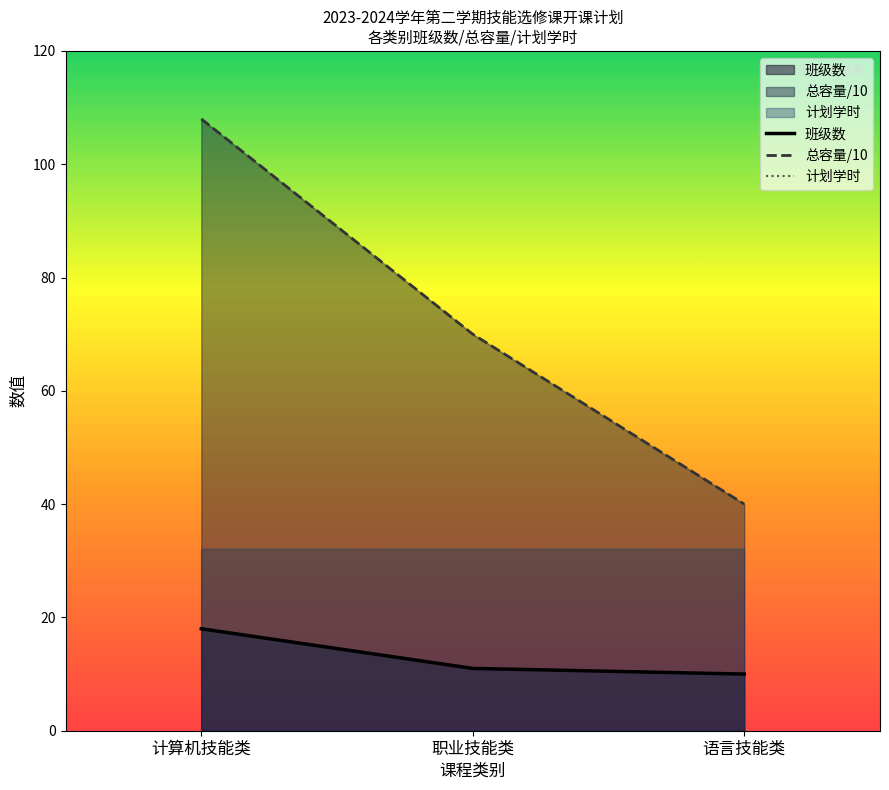

True or false: 总容量/10 has a value of 60 at 计算机技能类.

False